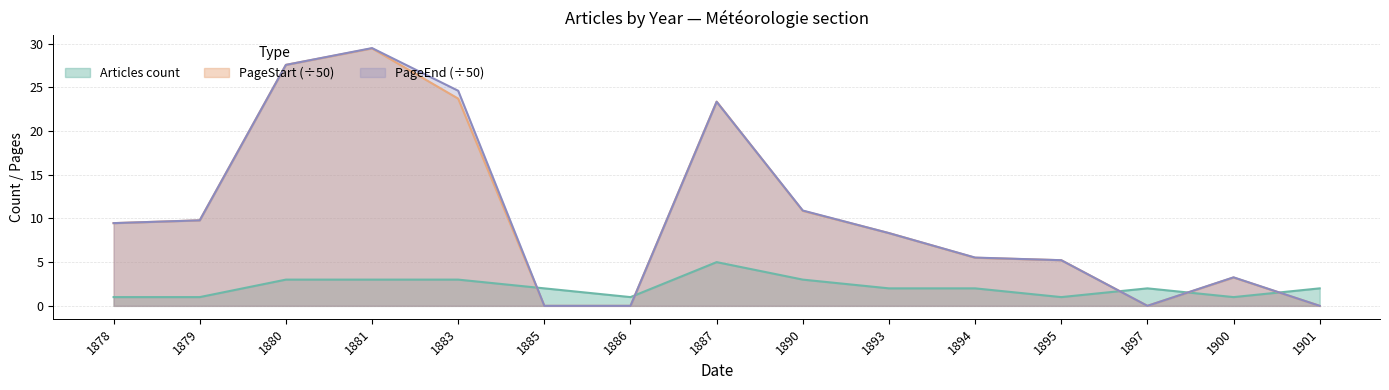

True or false: PageEnd sum has a value of 10.2 at 1887.

False